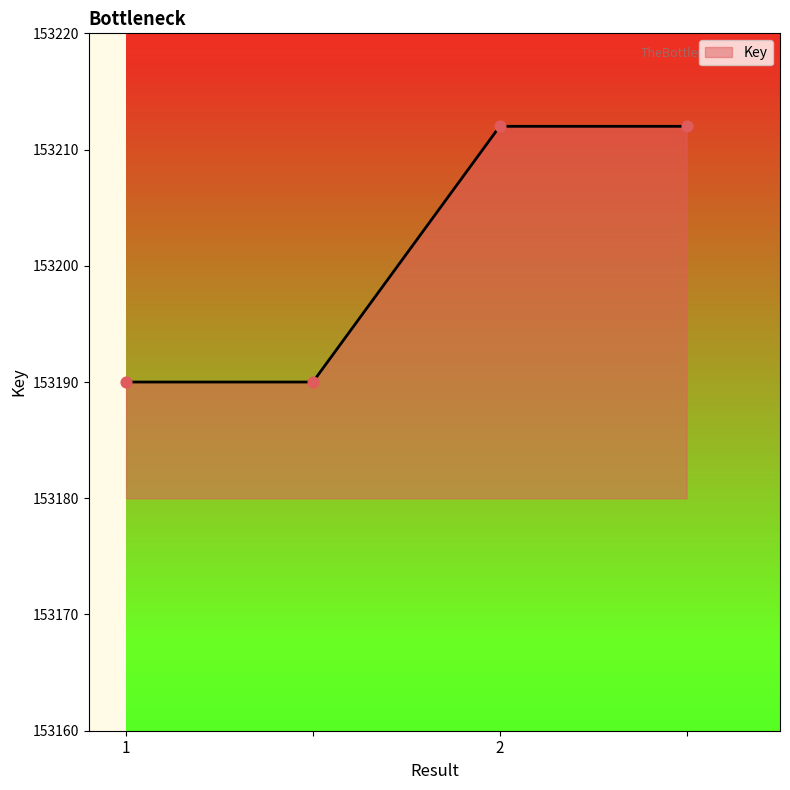

Which has a higher value, 2 or ?

2